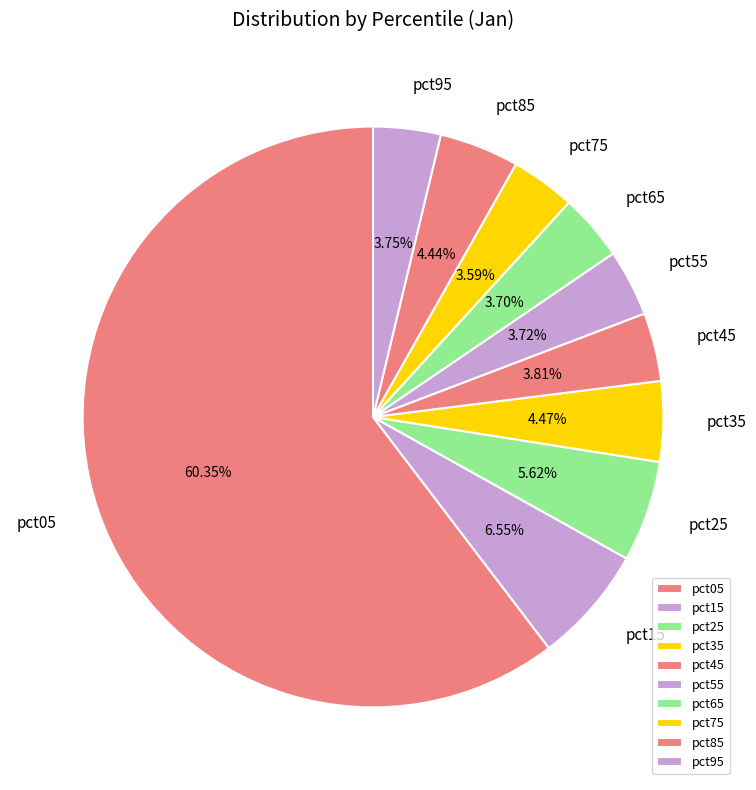

Is it true that pct45 is 19% of the pie?

False